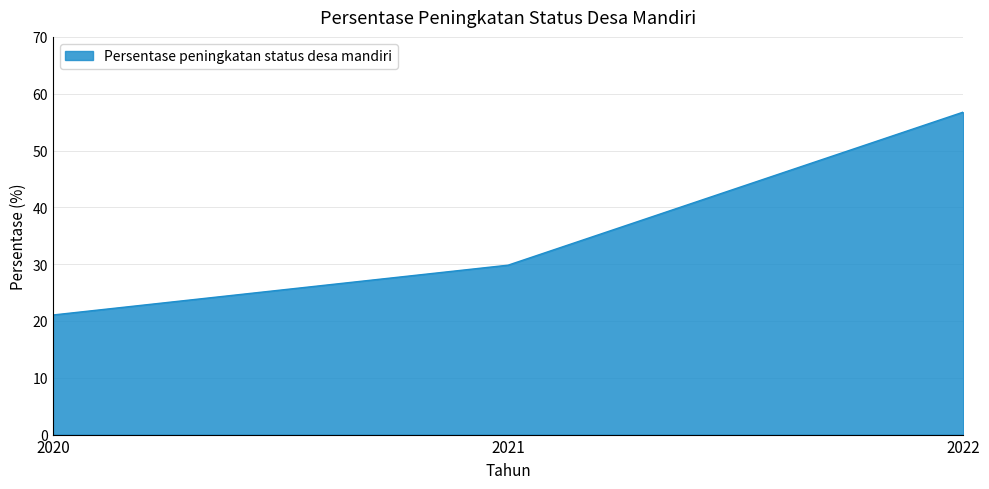

What is the minimum value shown in the chart?

21.1